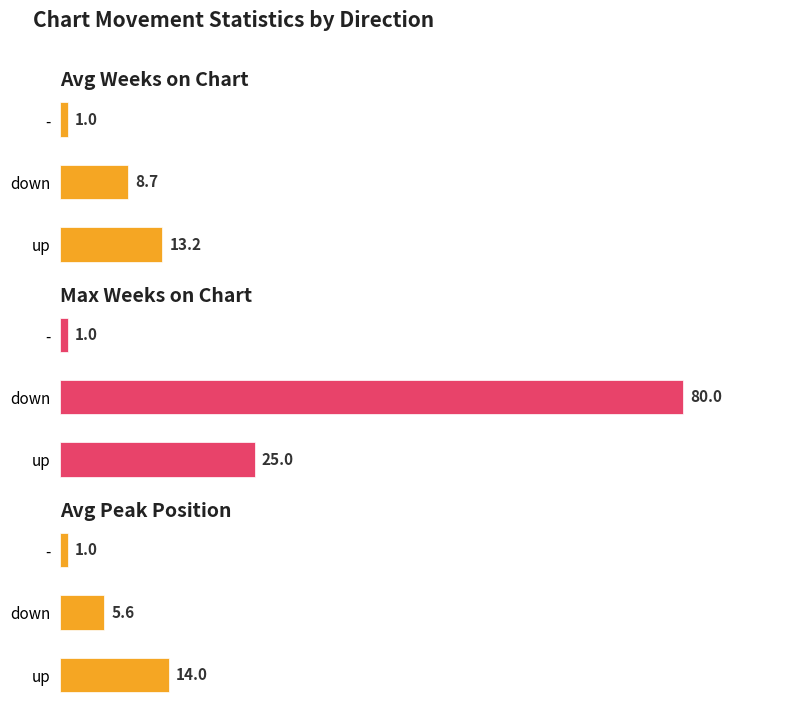

The value of Avg Weeks on Chart at down is 4.9. True or false?

False